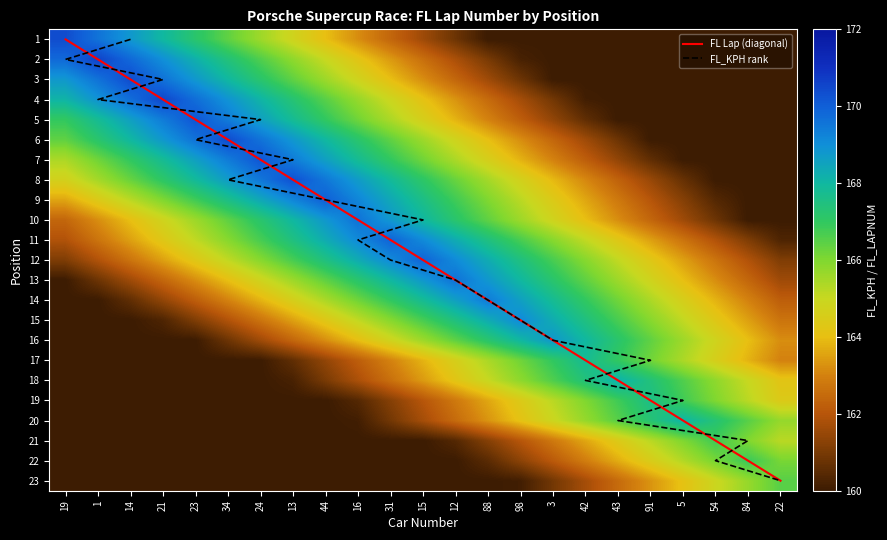

Between 84 and 34, which is larger?

84